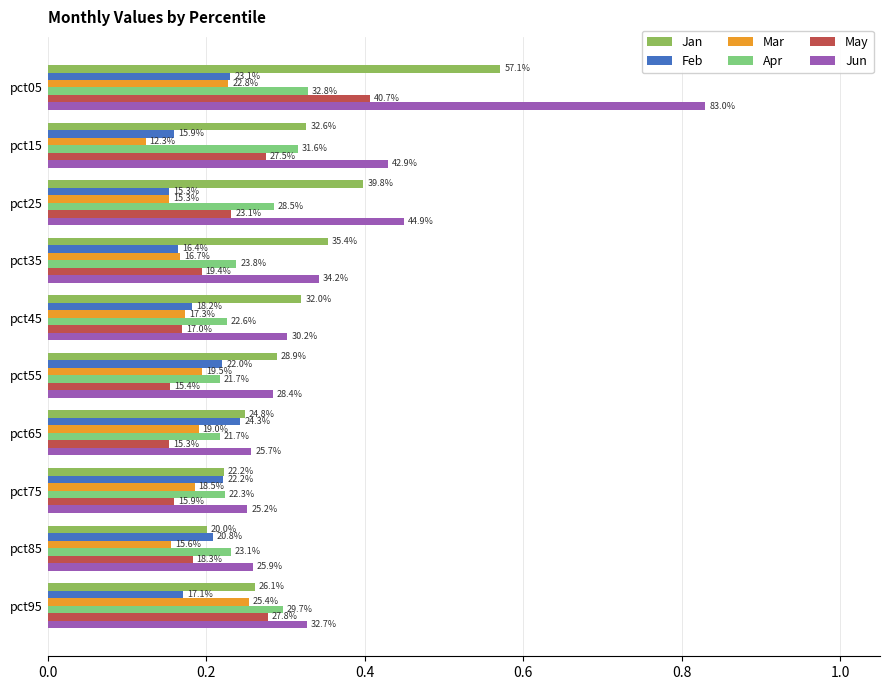

What are all the series names shown in the legend?

Jan, Feb, Mar, Apr, May, Jun